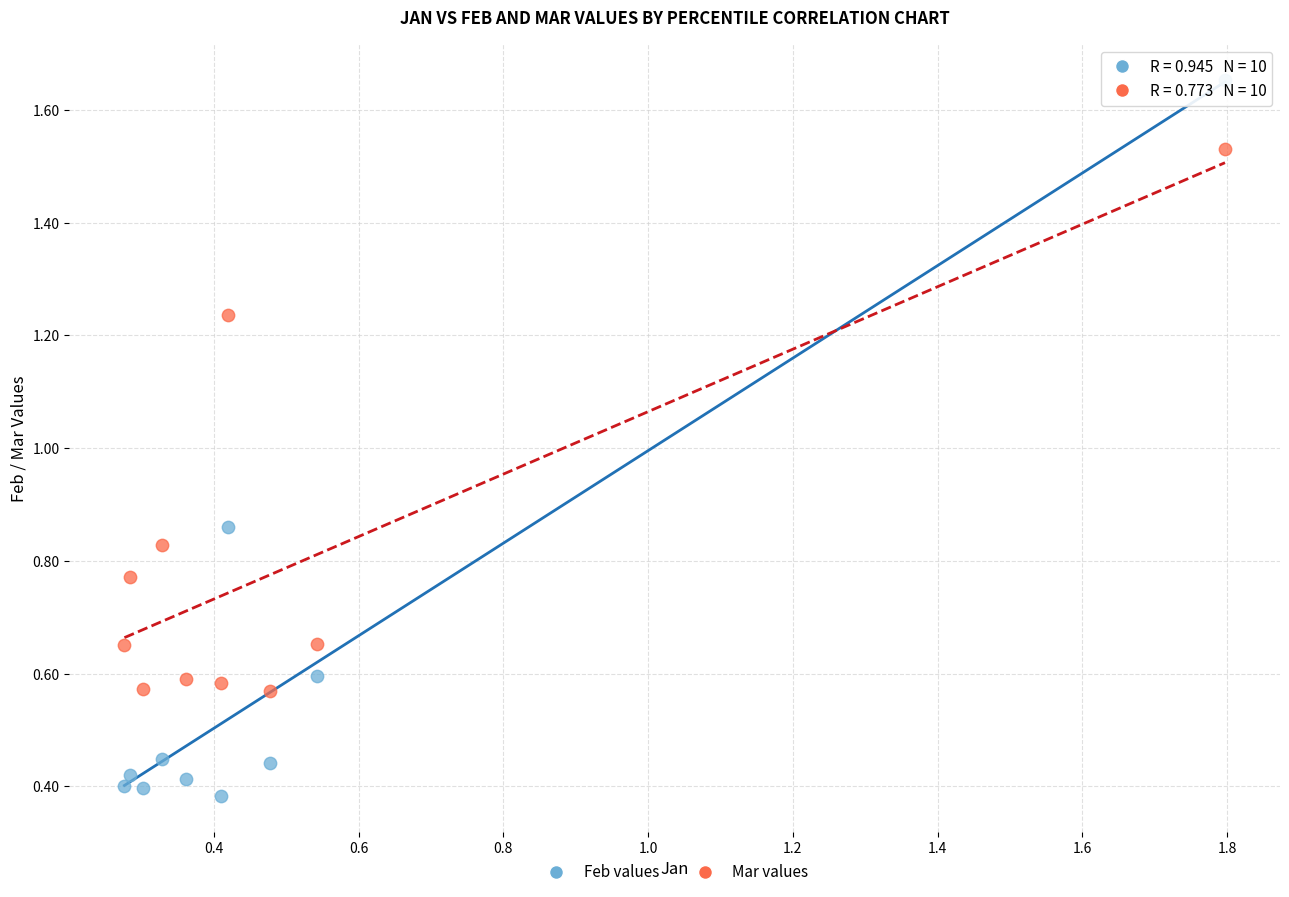

Which series reaches the maximum Y coordinate?

Feb values